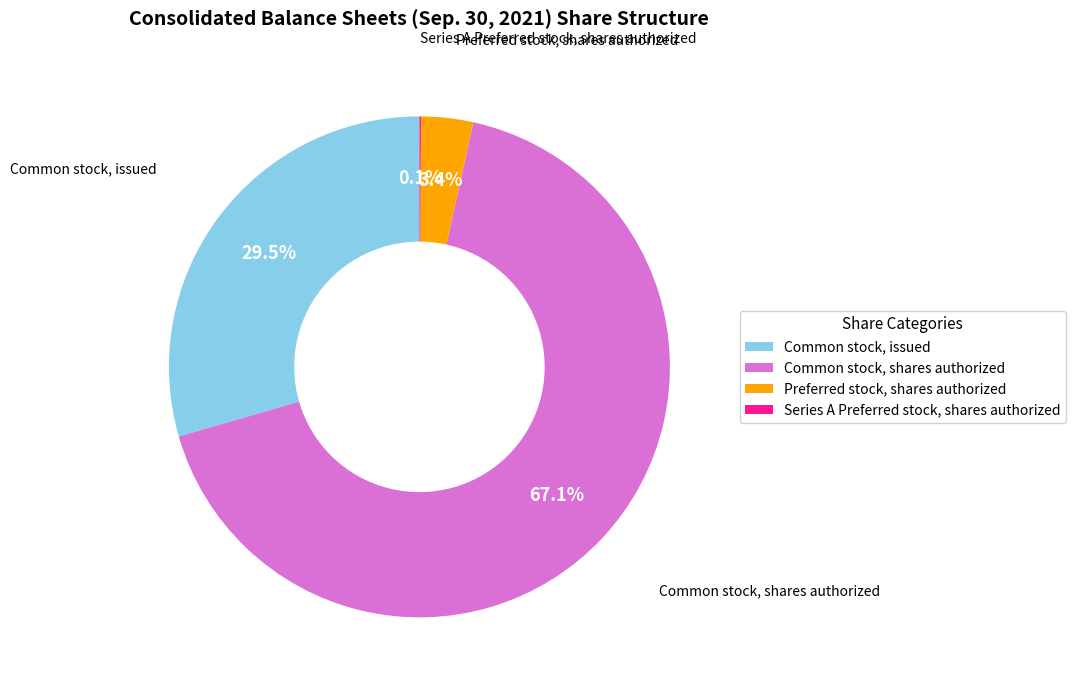

What is the largest slice in the pie chart?

Common stock, shares authorized